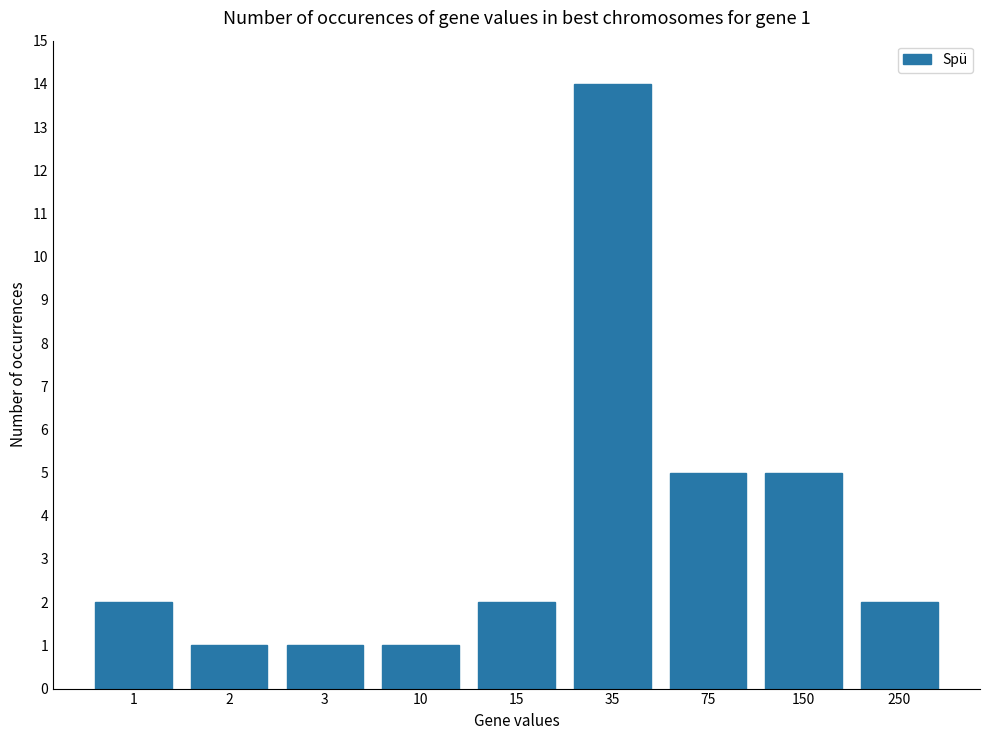

What is the smallest value displayed?

1